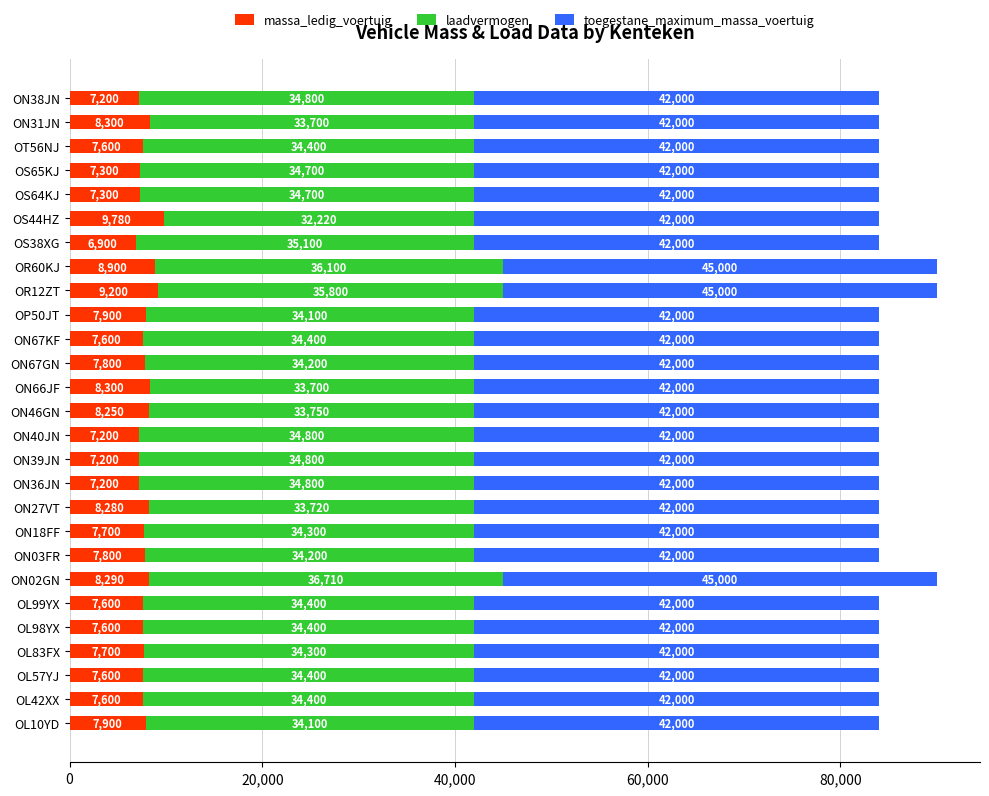

What is the average value of the massa_ledig_voertuig series?

7852